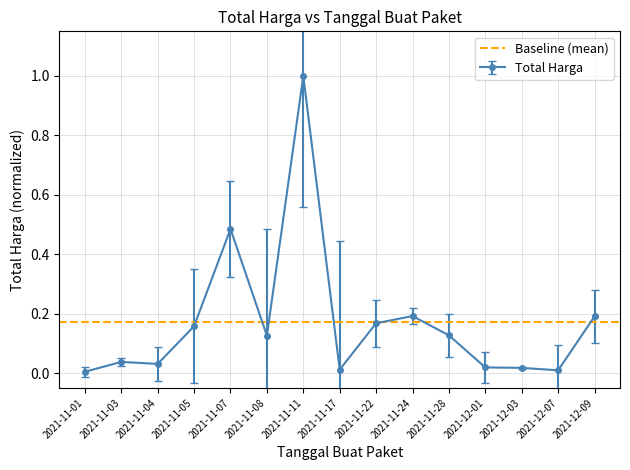

What is the value of the 4th point from the left?

0.2